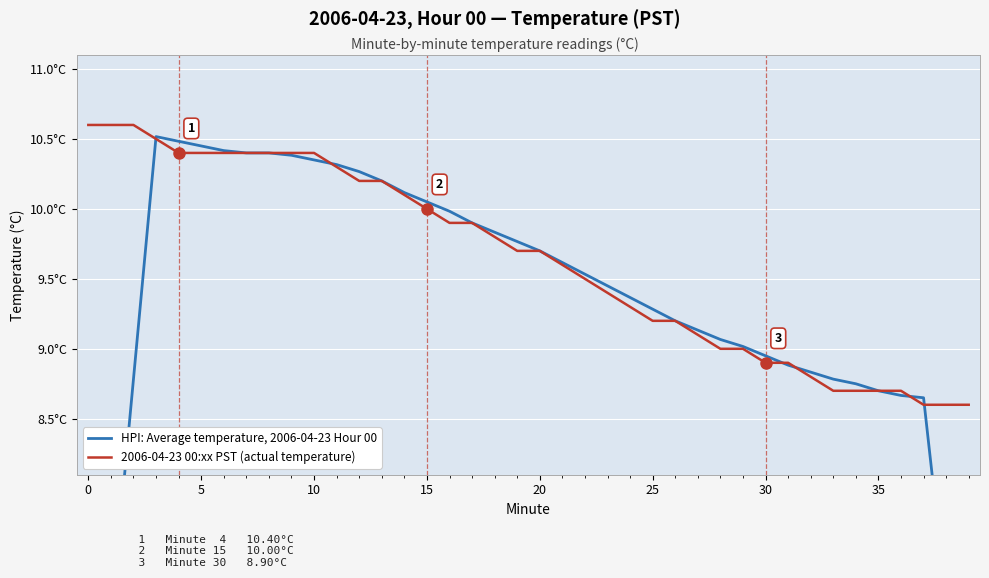

The value of 2006-04-23 00:xx PST (actual temperature) at 17 is 14.1. True or false?

False